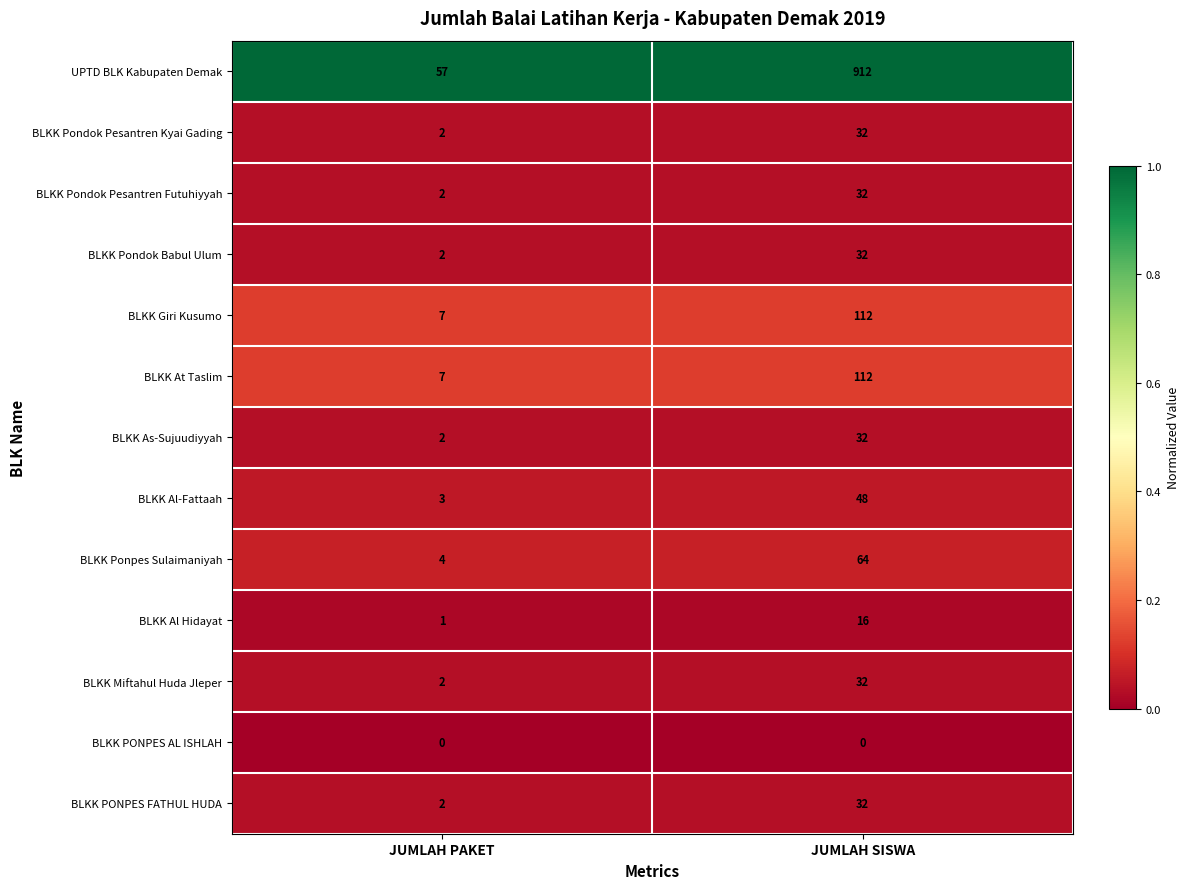

What is the total value across all series at JUMLAH SISWA?

1456